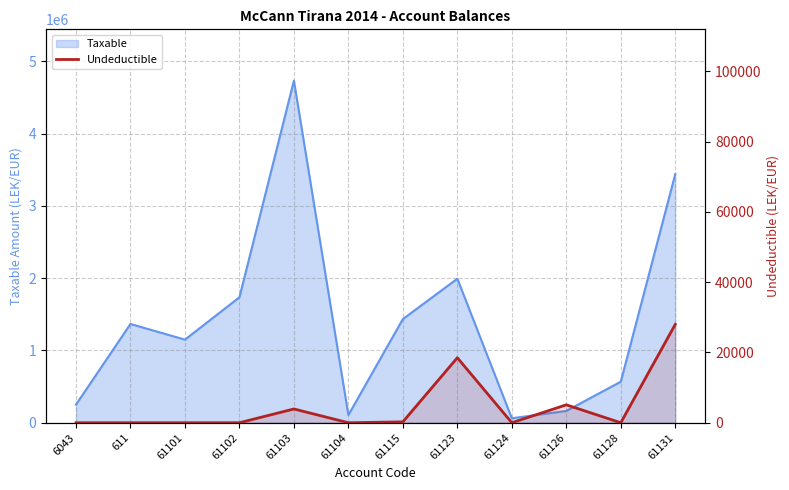

What is the label of the 8th point from the left?

61123